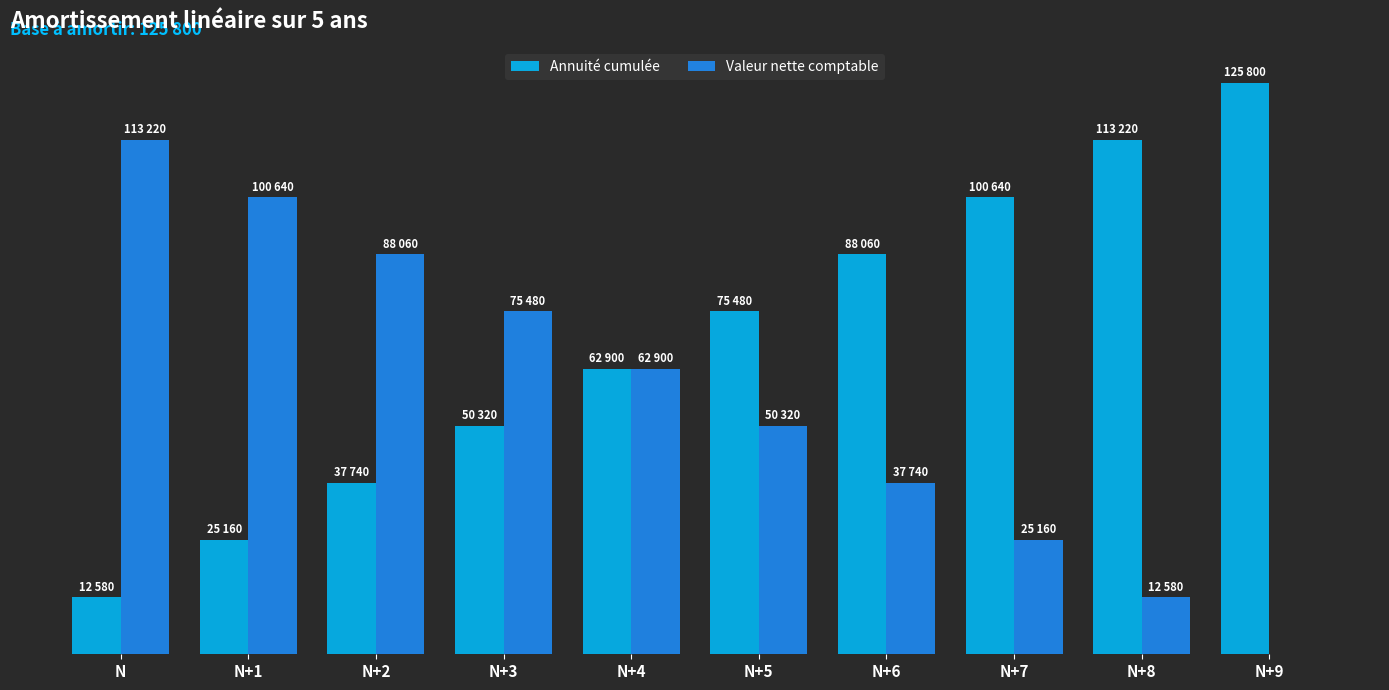

Which category has the lowest value across all series?

N+9